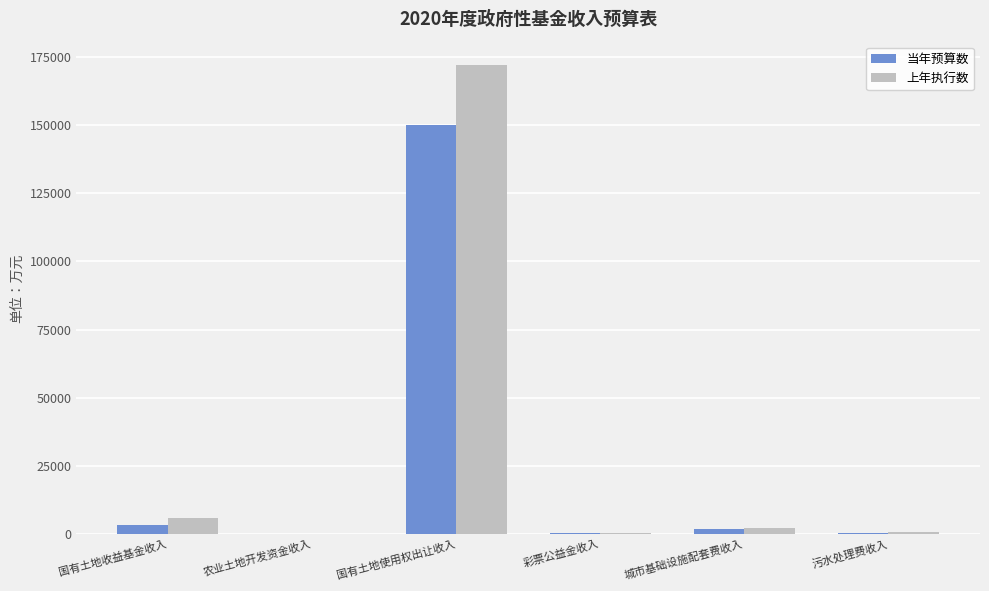

At which category is the sum across all series the highest?

国有土地使用权出让收入